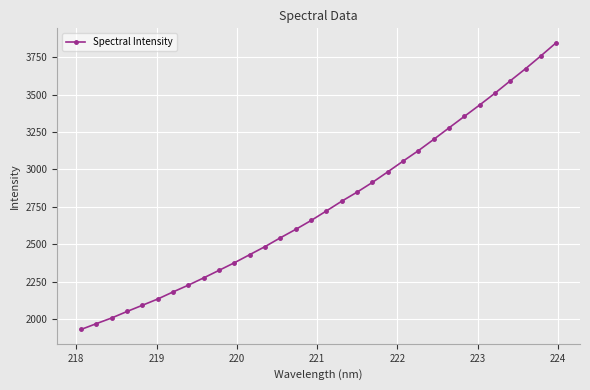

What is the value of the 32nd point from the left?

3847.3